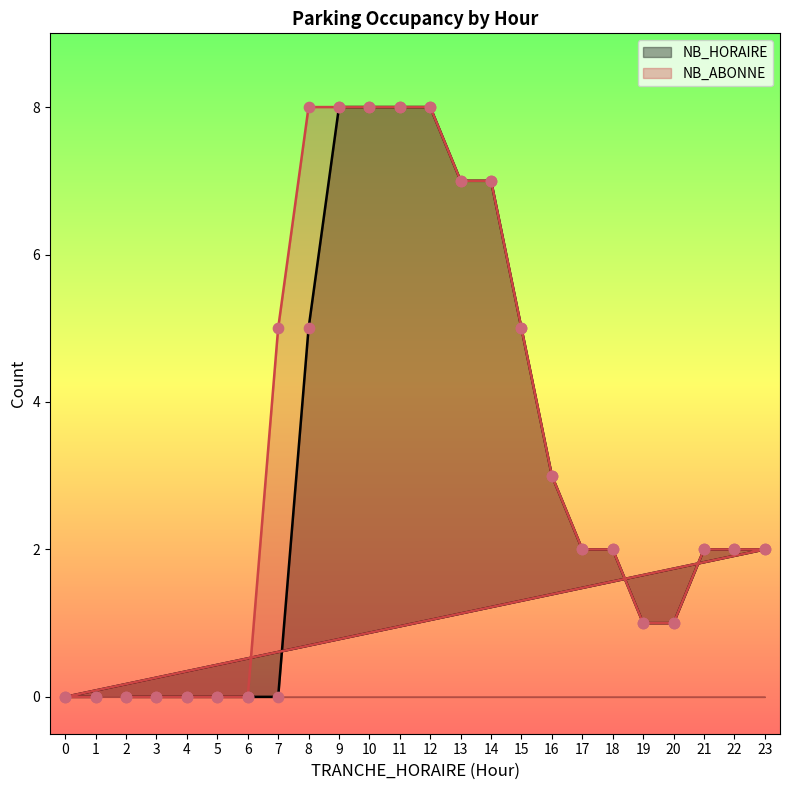

At how many categories does at least one series exceed 0?

17